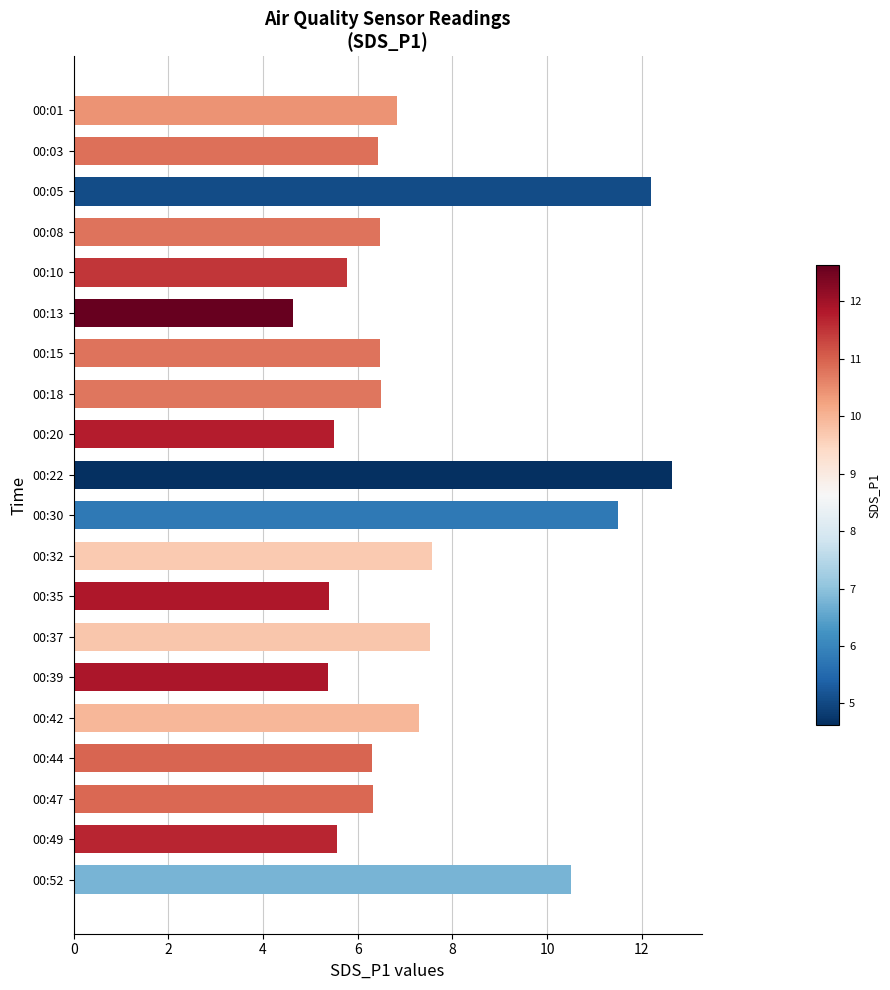

What value does the data have at 00:47?

6.3